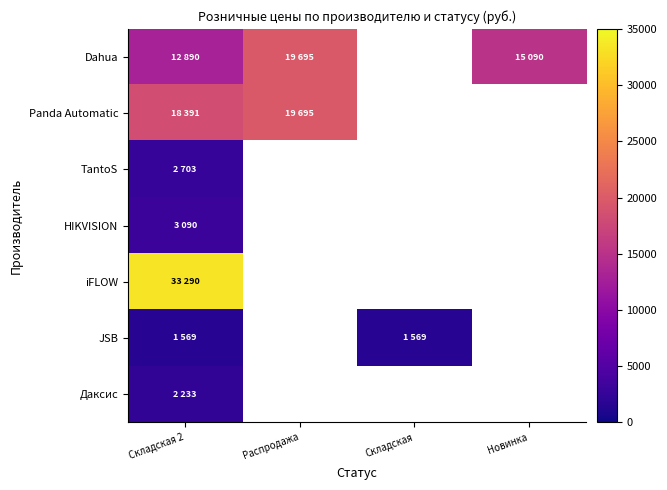

Which series has the largest range (max minus min)?

Dahua